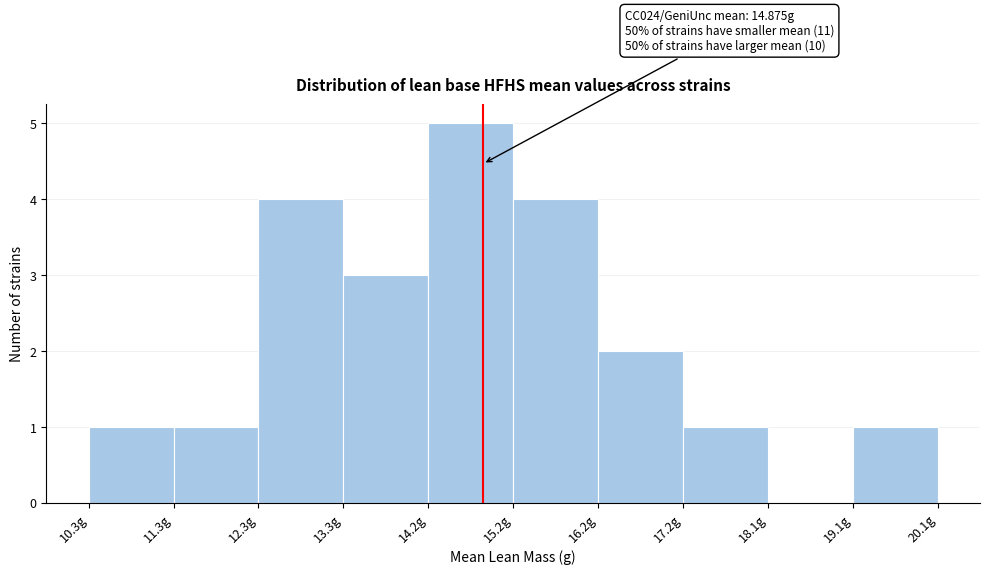

Over which range of the x-axis is the bar tallest?

14.2 to 15.2